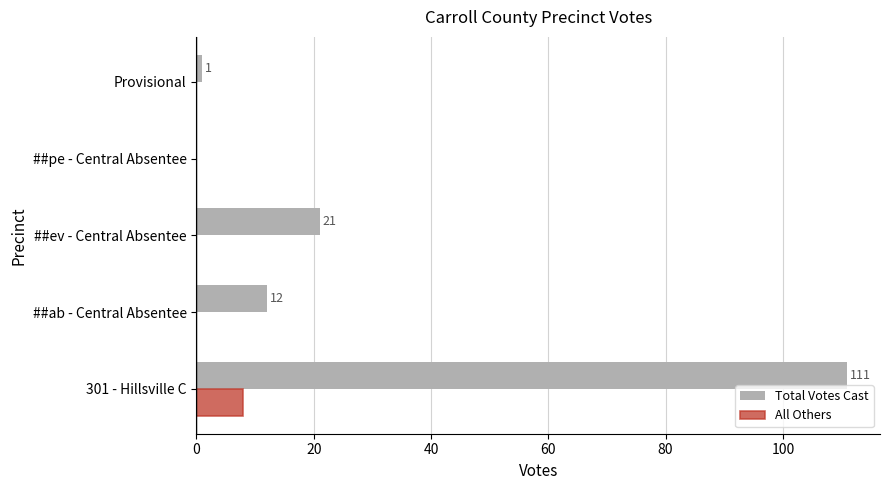

The value of Total Votes Cast at ##pe - Central Absentee is 0. True or false?

True